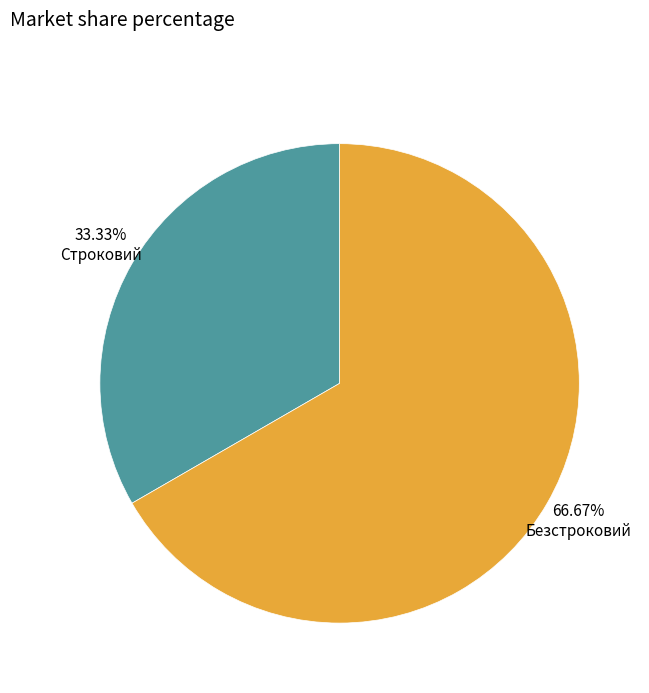

How much of the chart is everything except Строковий?

66.7%